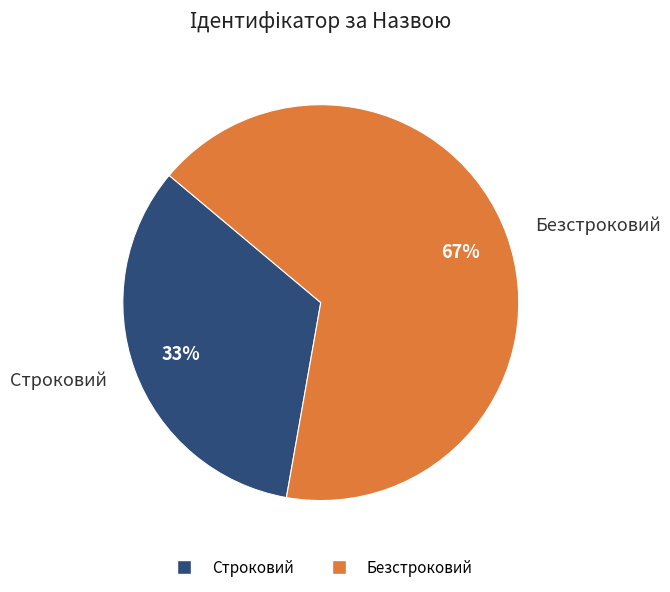

Is there any slice that represents more than half of the pie?

Yes